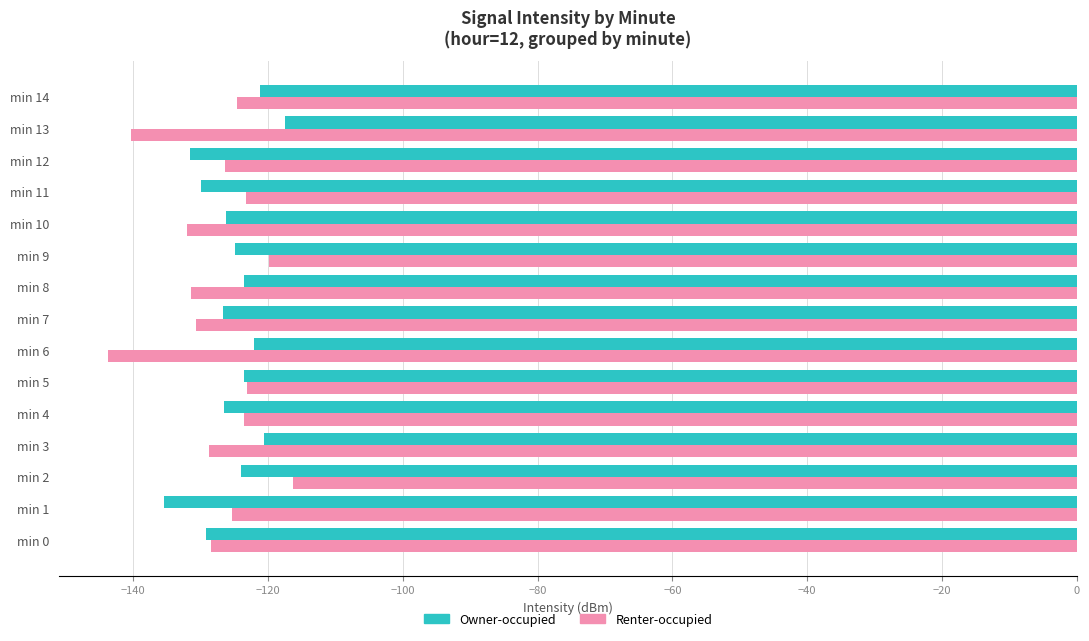

What are all the series names shown in the legend?

Owner-occupied, Renter-occupied